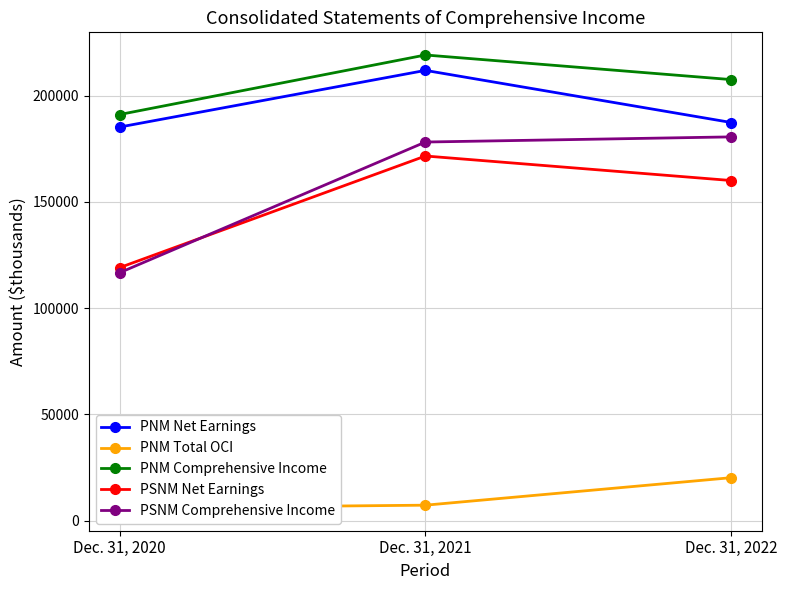

What are all the series names shown in the legend?

PNM Net Earnings, PNM Total OCI, PNM Comprehensive Income, PSNM Net Earnings, PSNM Comprehensive Income